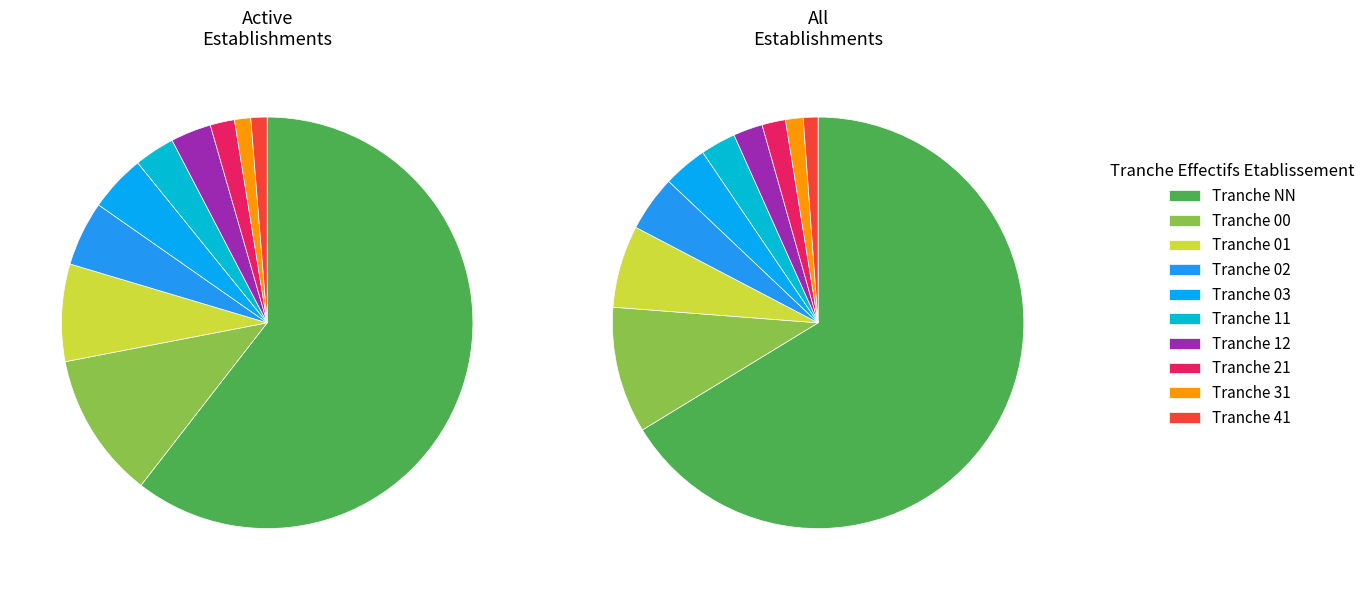

Which category has the smallest portion of the pie?

41